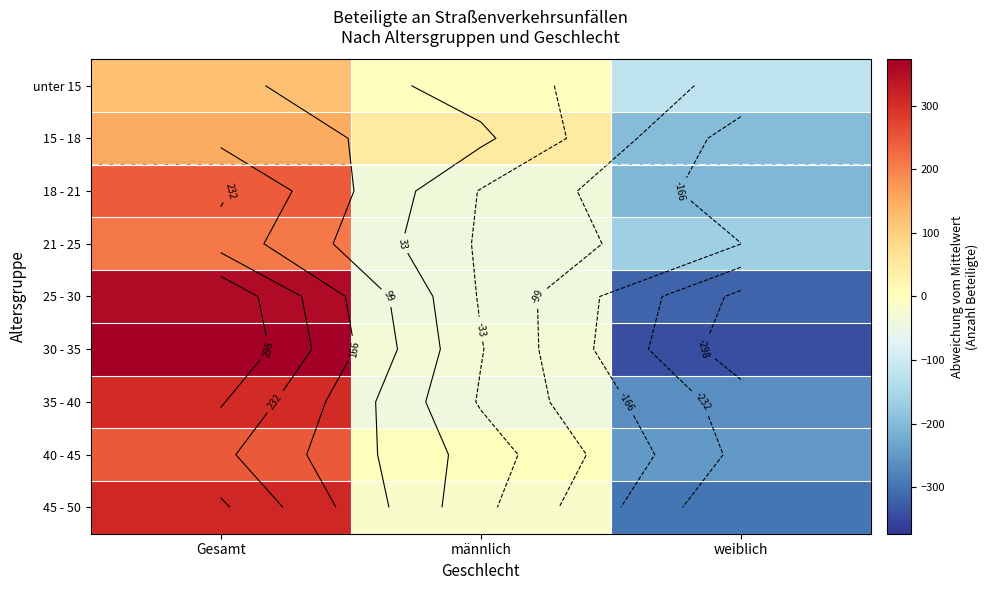

The value of 15 - 18 at männlich is 47.3. True or false?

True